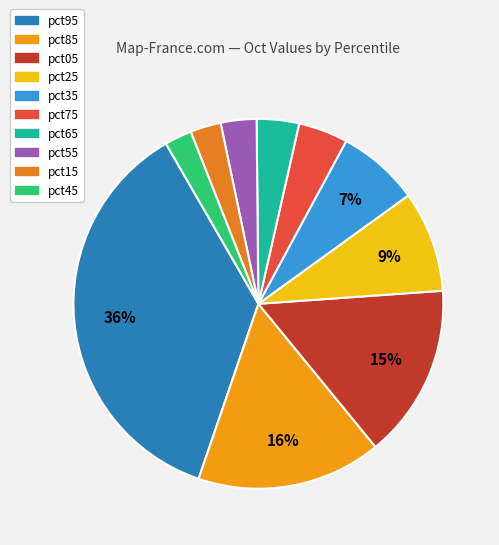

To the nearest percent, what percentage of the pie is pct55?

3%